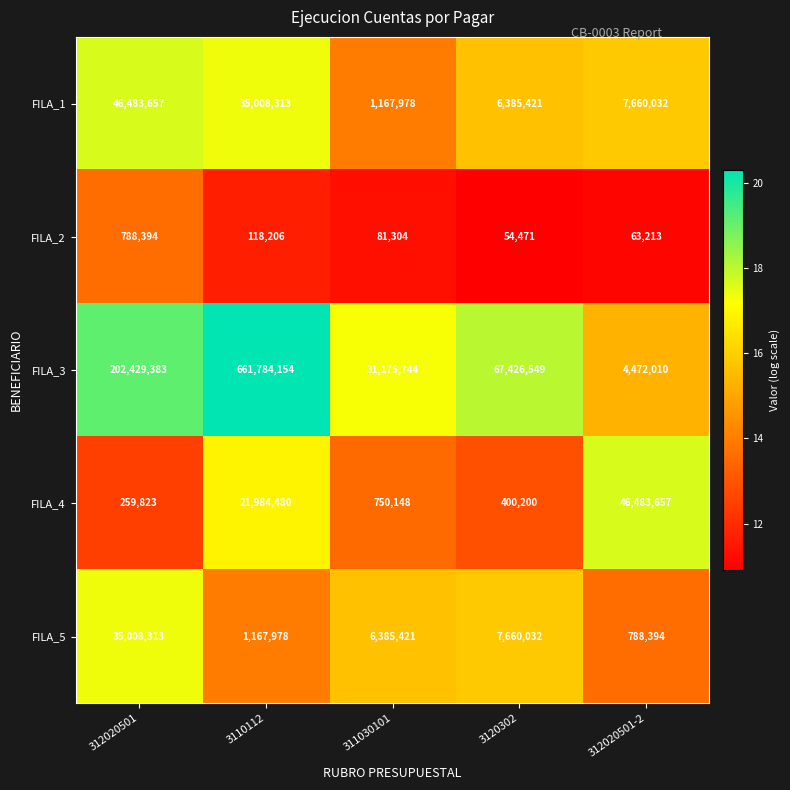

What is the sum of all FILA_3 values?

967287840